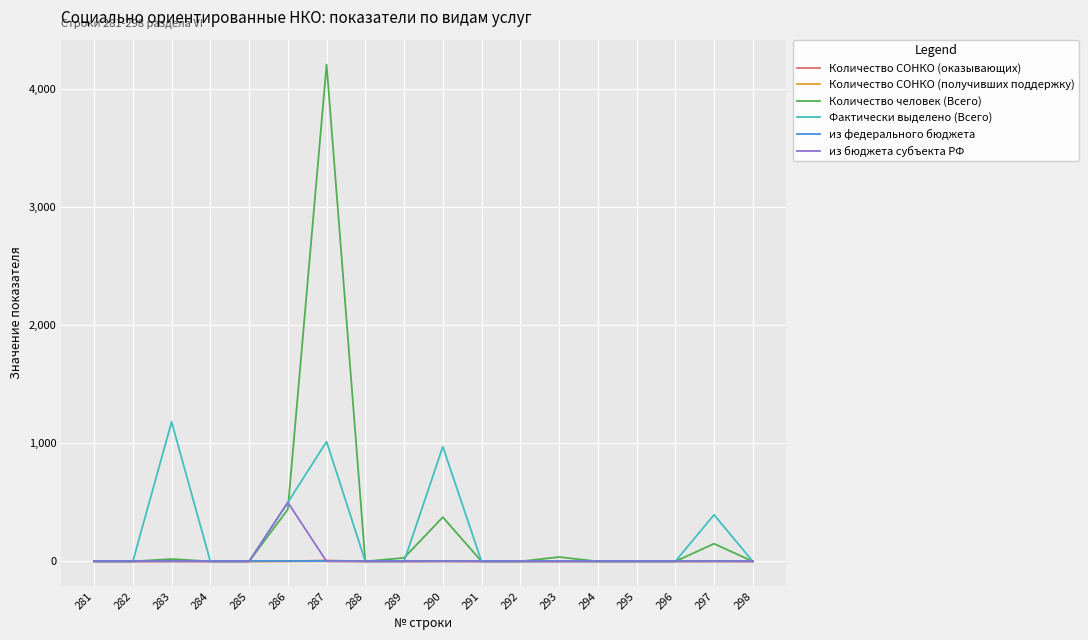

At which category is the sum across all series the highest?

287